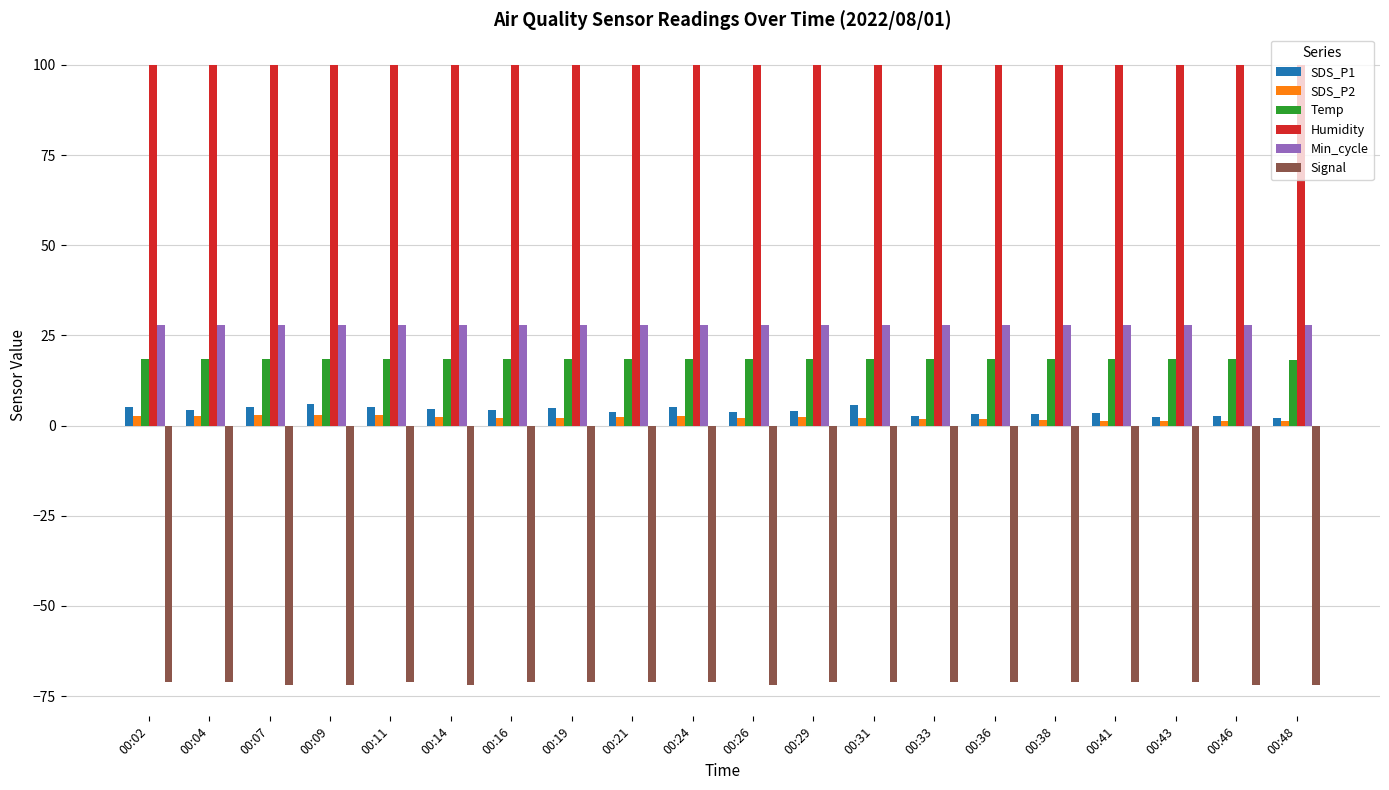

Is the value of SDS_P1 at 00:21 greater than the value of Min_cycle at 00:48?

No